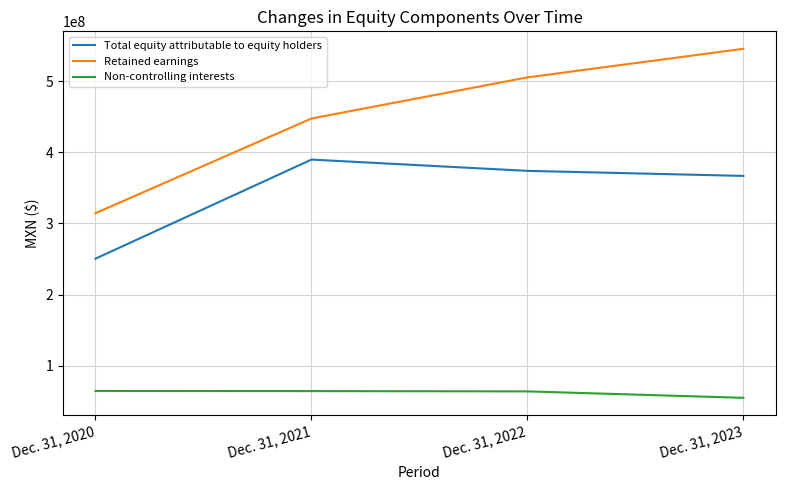

Rank the categories by Retained earnings value from lowest to highest.

Dec. 31, 2020, Dec. 31, 2021, Dec. 31, 2022, Dec. 31, 2023